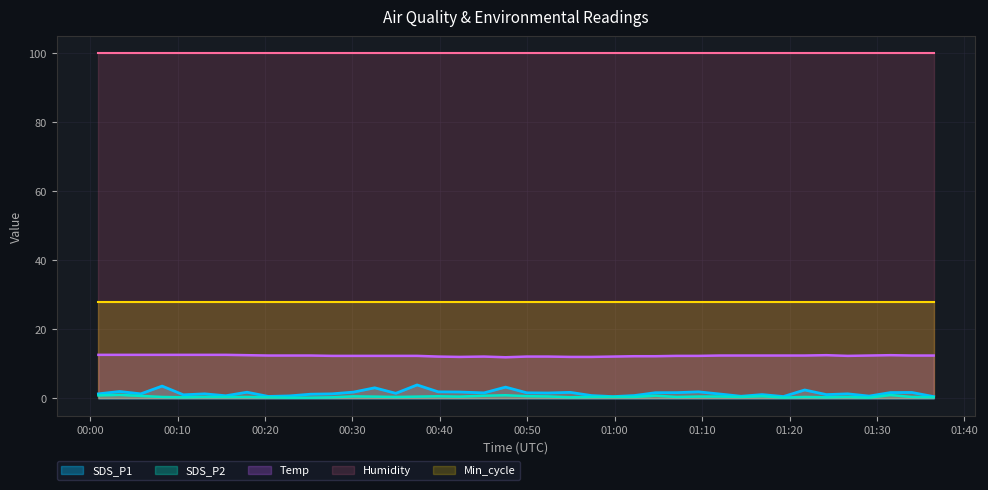

Which series has the largest total across all categories?

Humidity